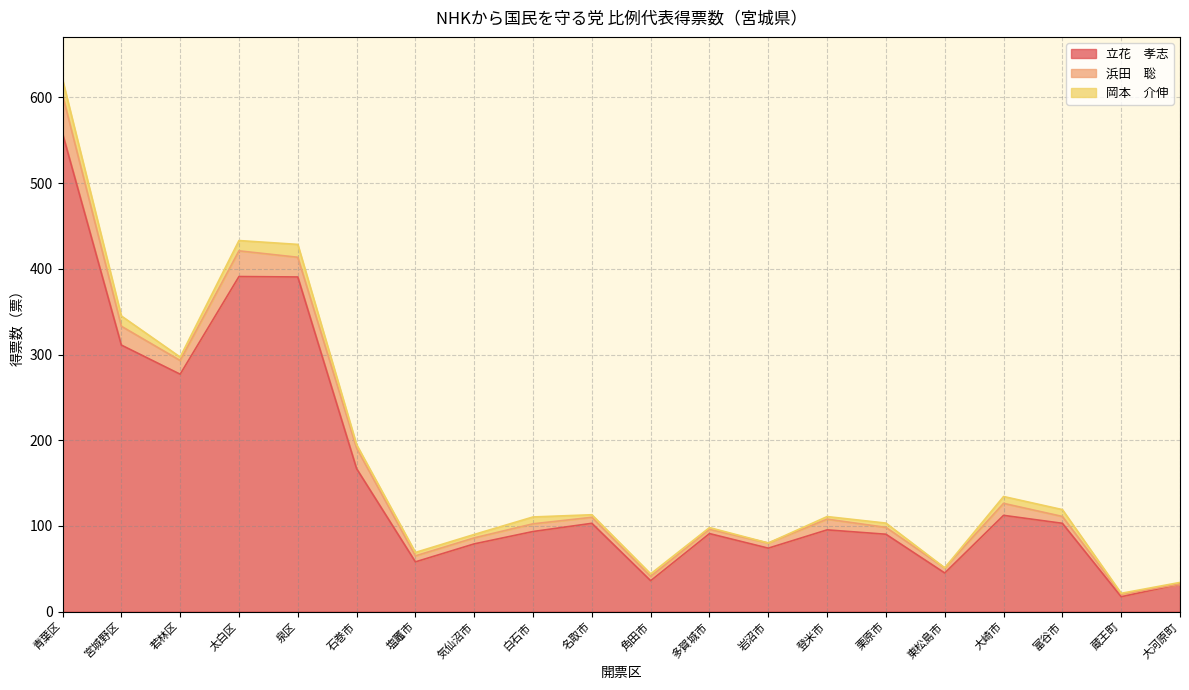

What is the value of the 浜田　聡 point at the 16th from the left?

6.0